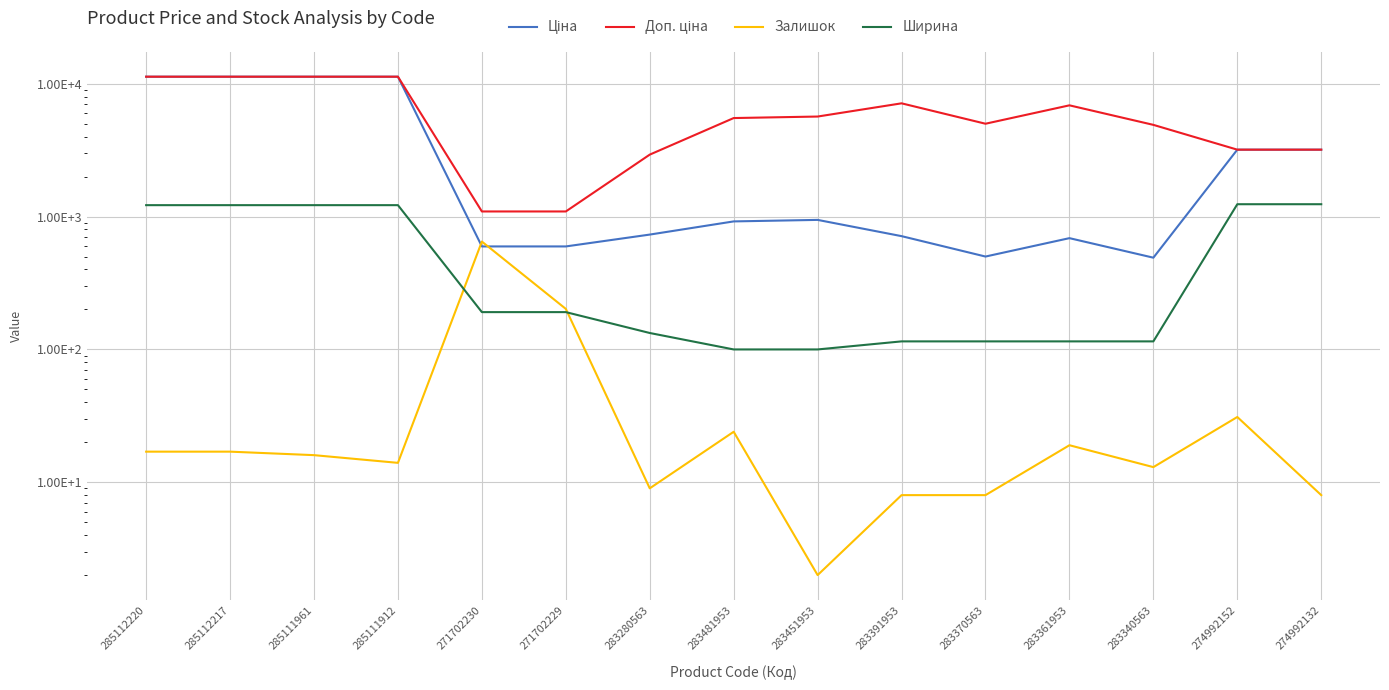

How many times do Ширина and Залишок cross each other?

2